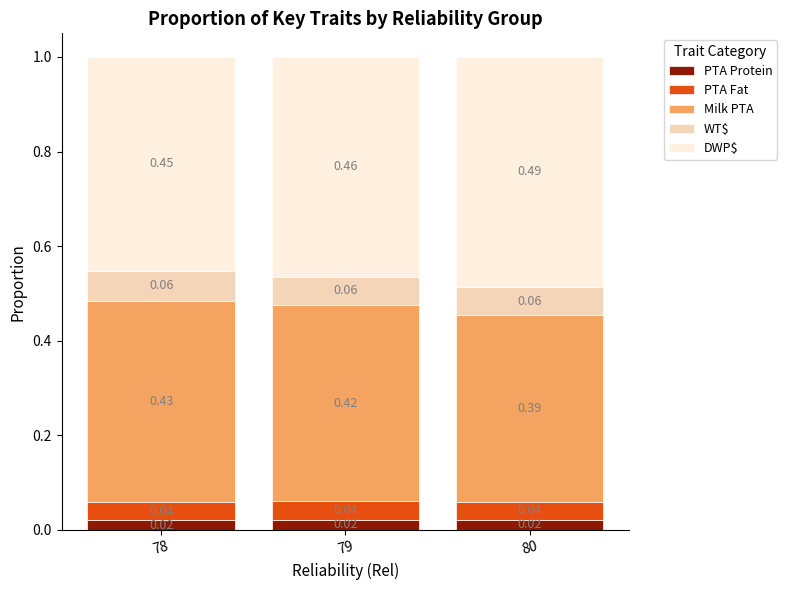

What are all the series names shown in the legend?

PTA Protein, PTA Fat, Milk PTA, WT$, DWP$